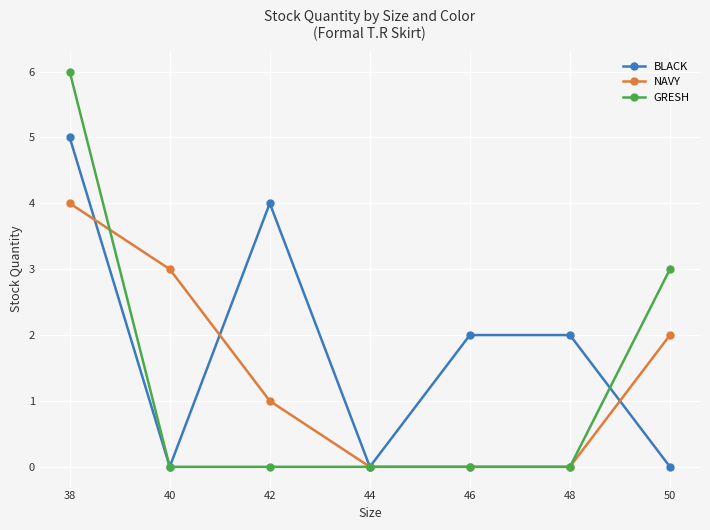

Between which two adjacent categories do BLACK and NAVY first intersect?

38 and 40